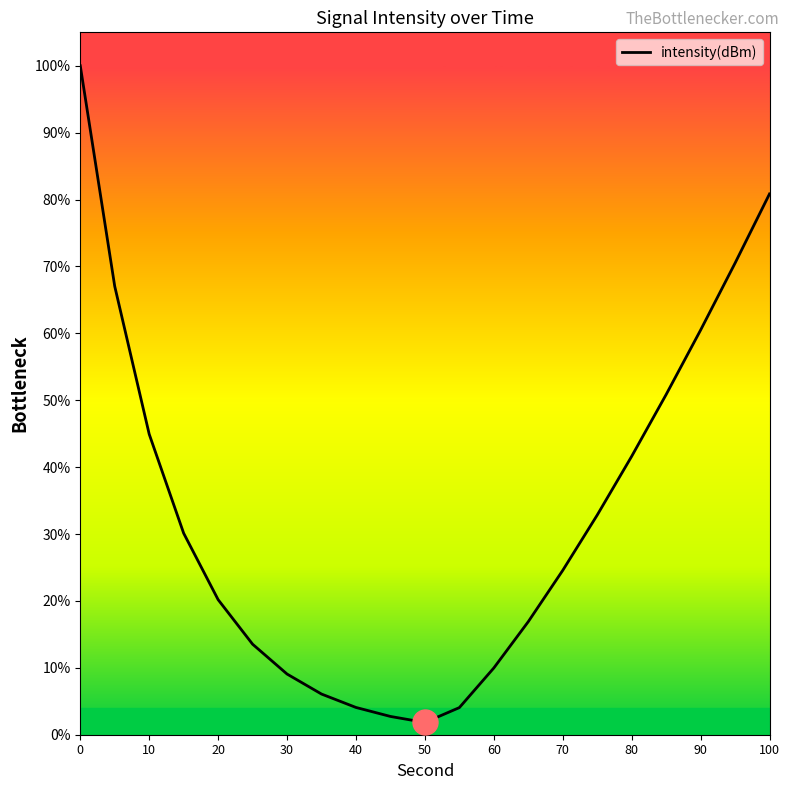

What is the difference between the maximum and minimum values?

98.2